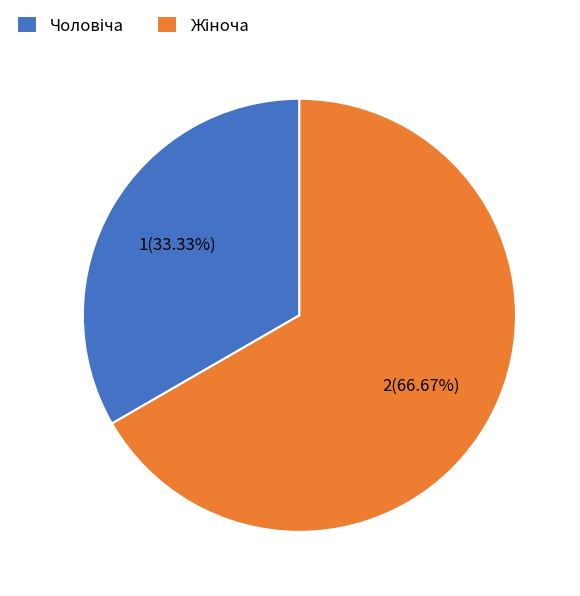

Is there a majority slice in this chart?

Yes